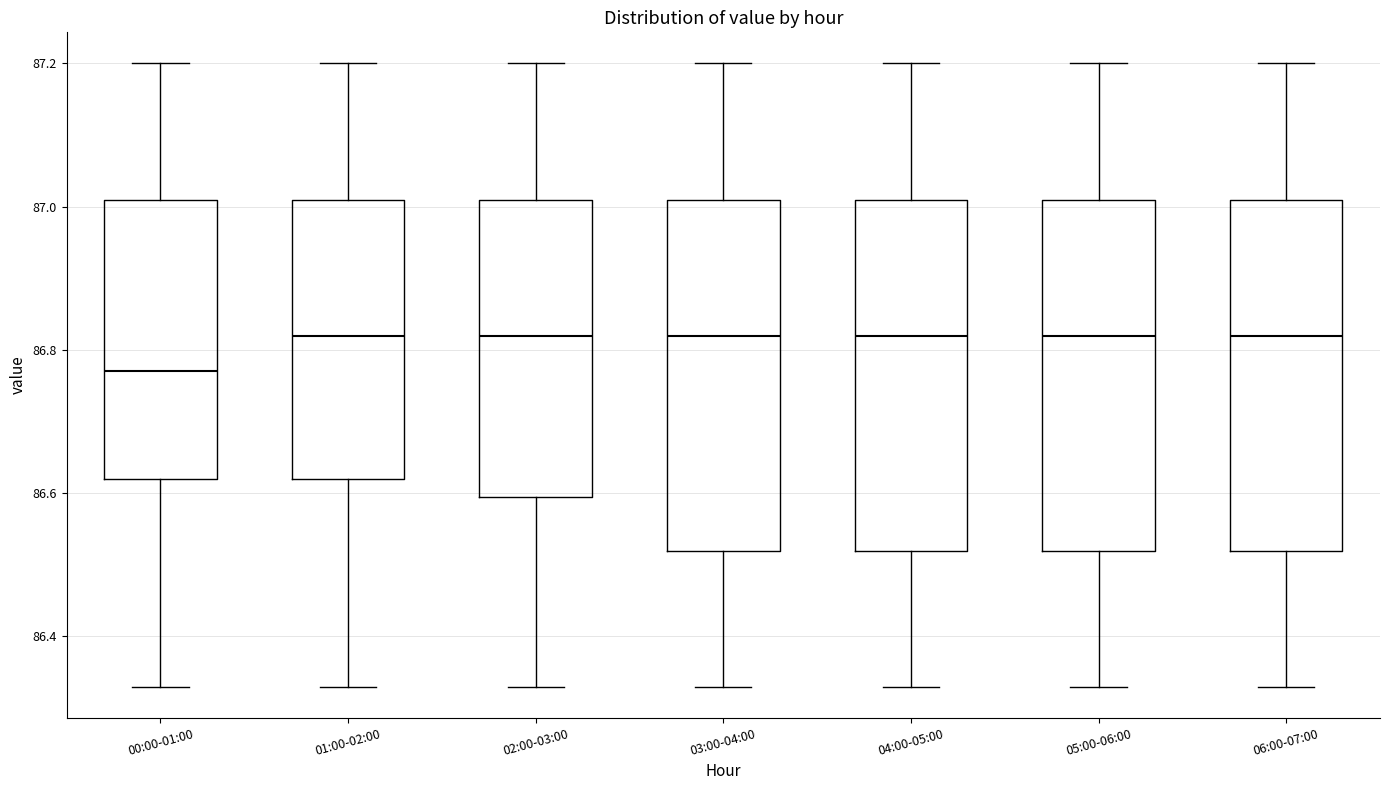

Reading left to right, read every box against the y-axis: the position of its median line, the range the box covers, and the ends of its whiskers. The values are not printed on the chart, so give them approximately, as read against the axis.

00:00-01:00: median 86.78, box 86.62 to 87.02, whiskers 86.34 to 87.20
01:00-02:00: median 86.82, box 86.62 to 87.02, whiskers 86.34 to 87.20
02:00-03:00: median 86.82, box 86.60 to 87.02, whiskers 86.34 to 87.20
03:00-04:00: median 86.82, box 86.52 to 87.02, whiskers 86.34 to 87.20
04:00-05:00: median 86.82, box 86.52 to 87.02, whiskers 86.34 to 87.20
05:00-06:00: median 86.82, box 86.52 to 87.02, whiskers 86.34 to 87.20
06:00-07:00: median 86.82, box 86.52 to 87.02, whiskers 86.34 to 87.20